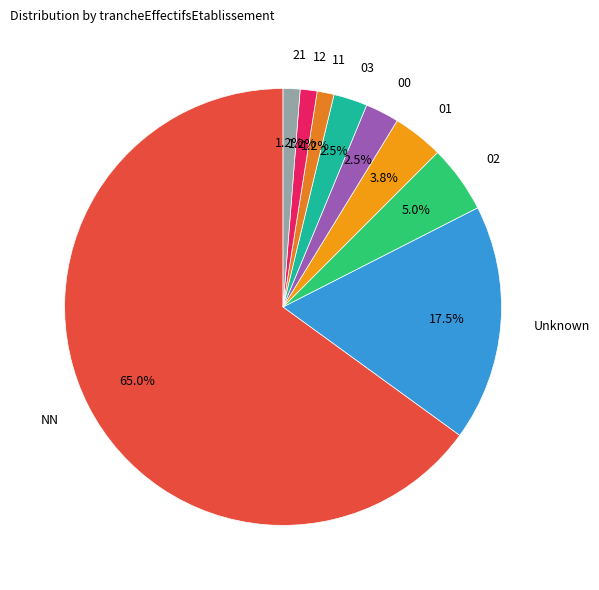

What is the majority slice?

NN